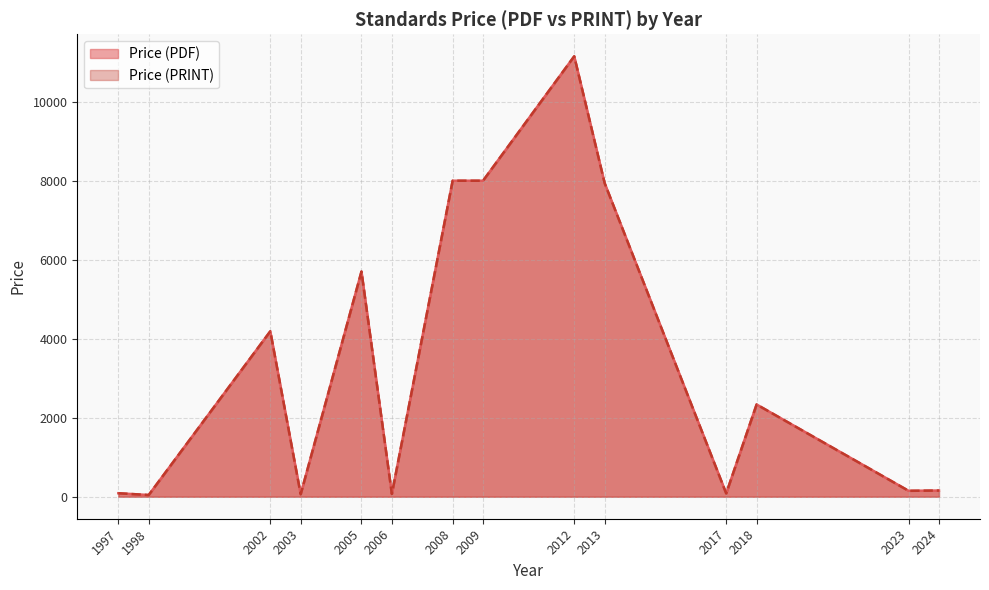

What are all the series names shown in the legend?

Price (PDF), Price (PRINT)